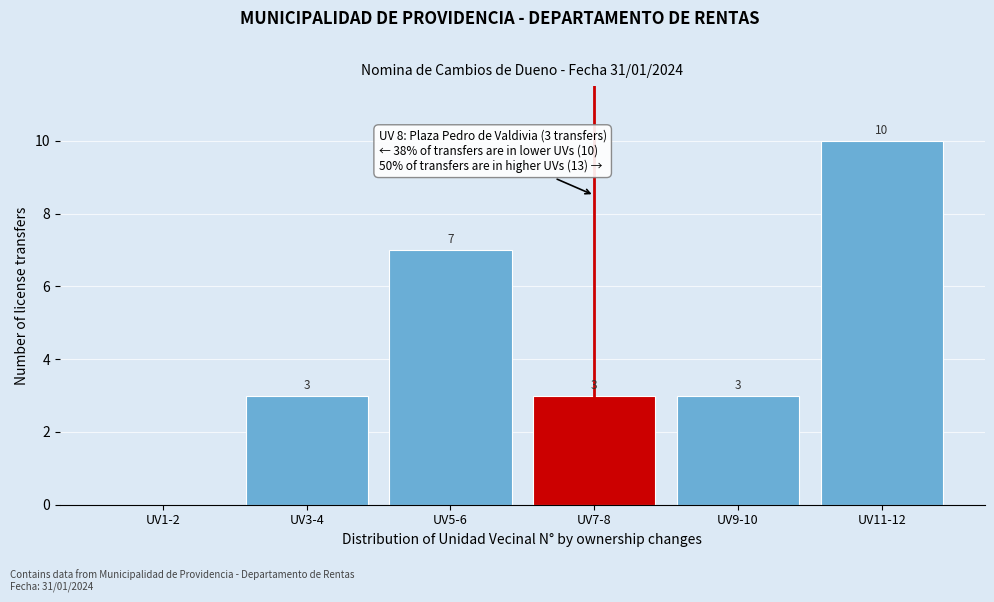

Reading left to right, list all the values displayed in this chart.

UV1-2=0	UV3-4=3	UV5-6=7	UV7-8=3	UV9-10=3	UV11-12=10